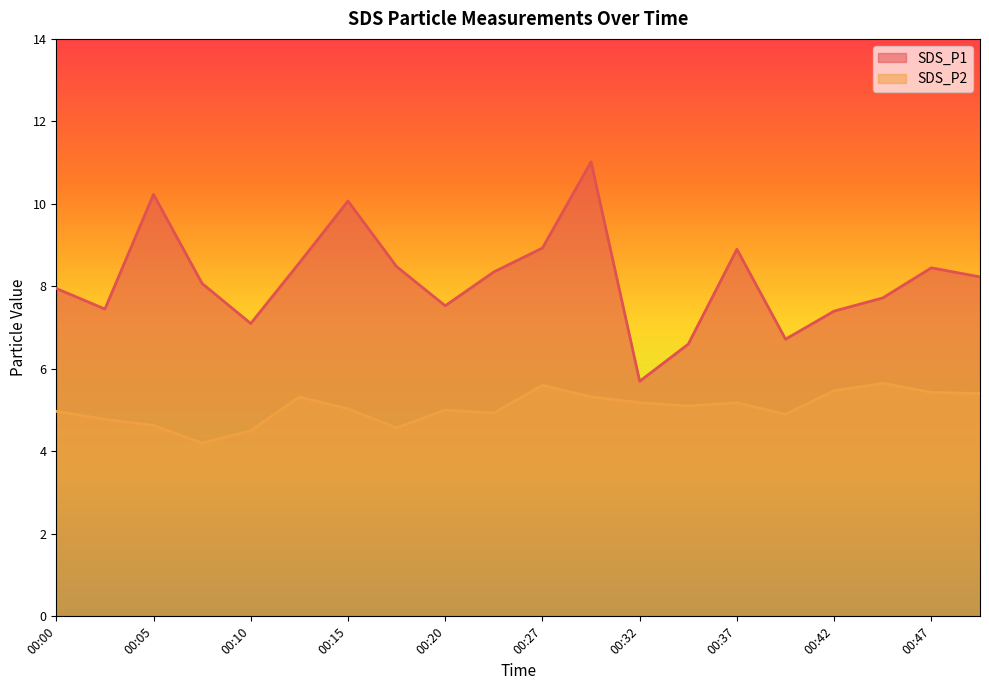

What value does the SDS_P1 series have at 00:32?

5.7